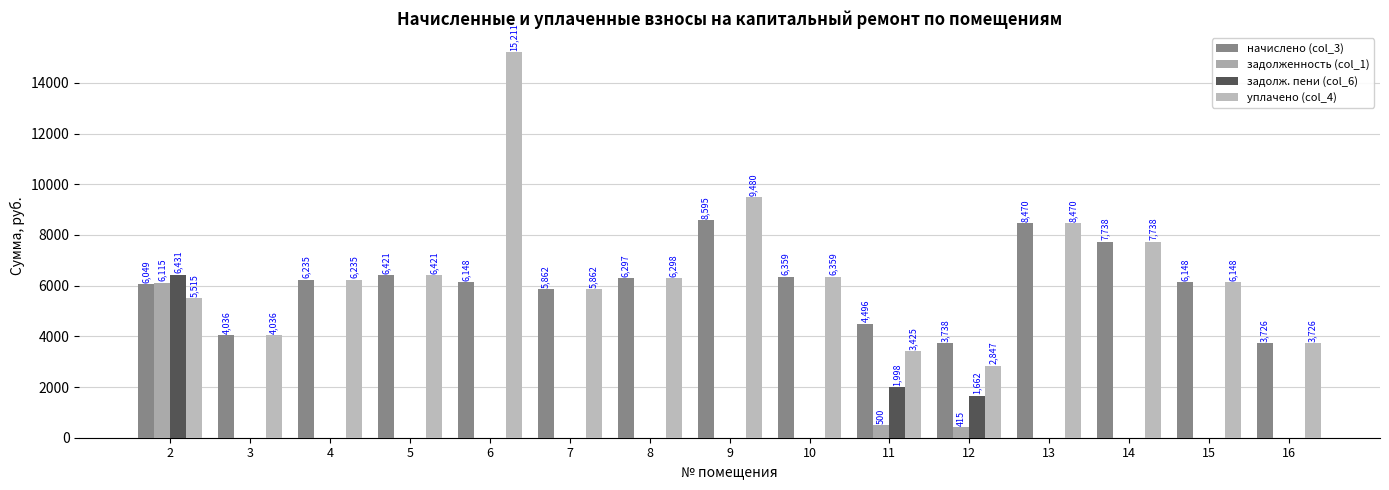

At how many categories does at least one series exceed 14884?

1